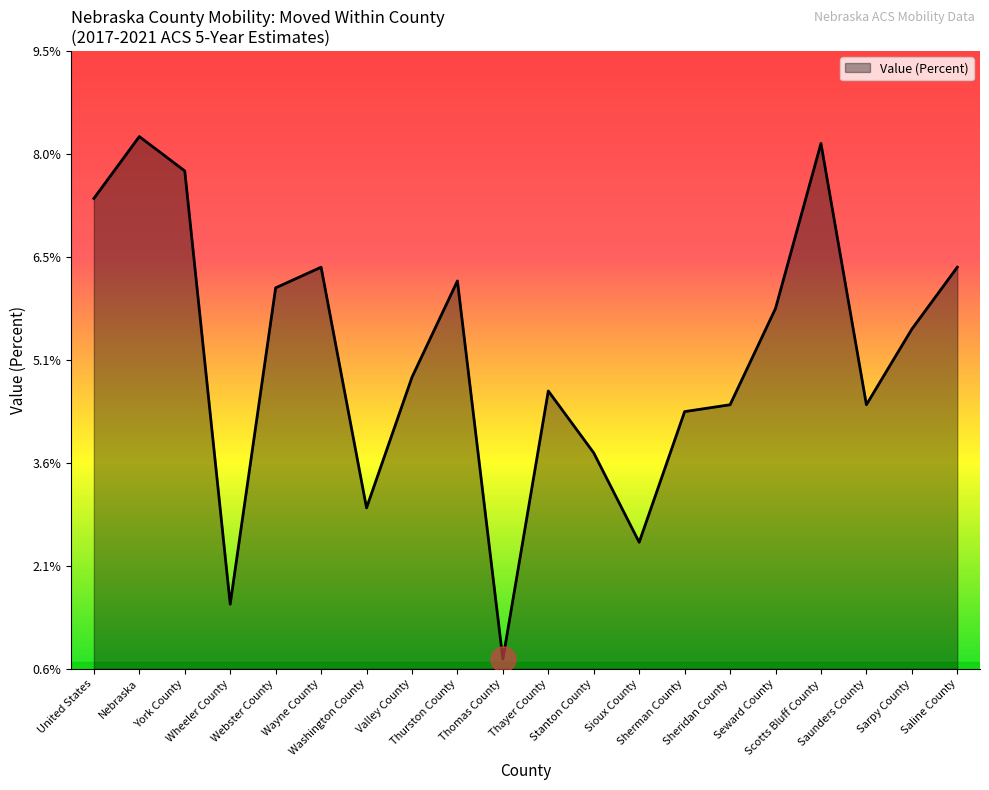

Does the chart have visible grid lines?

No